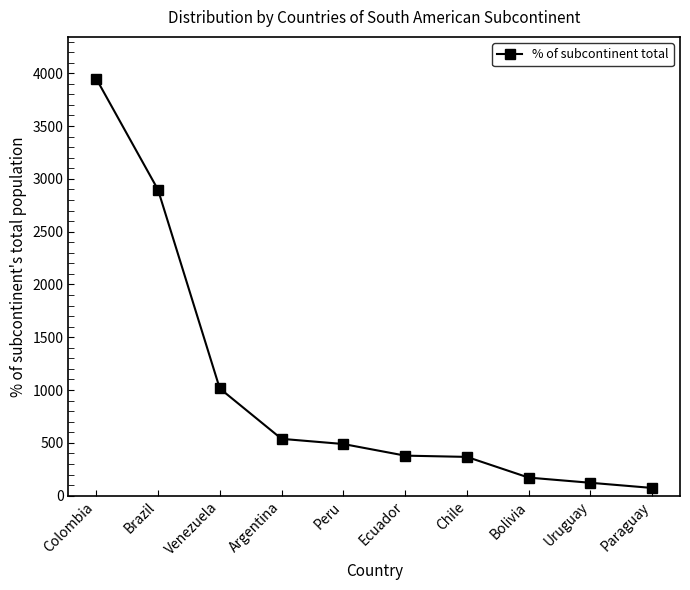

Read the value at Ecuador, to the nearest 10.

380